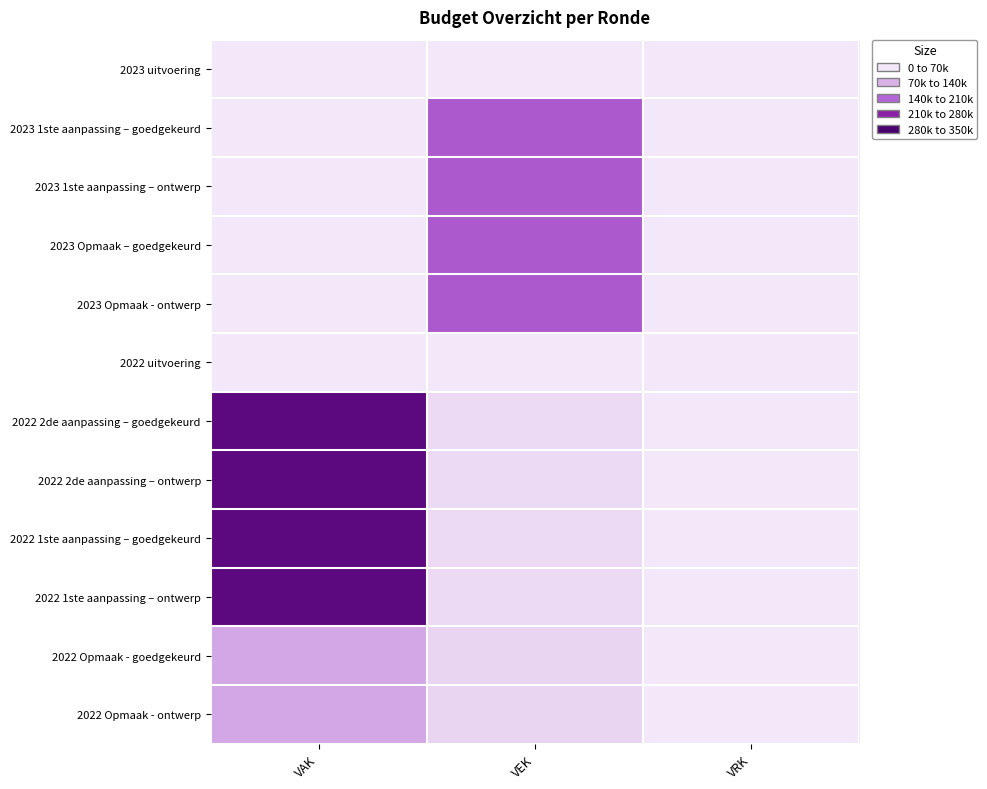

Reading left to right, list all the values displayed in this chart.

2023 uitvoering: VAK=0	VEK=0	VRK=0
2023 1ste aanpassing – goedgekeurd: VAK=0	VEK=191000	VRK=0
2023 1ste aanpassing – ontwerp: VAK=0	VEK=191000	VRK=0
2023 Opmaak – goedgekeurd: VAK=0	VEK=191000	VRK=0
2023 Opmaak - ontwerp: VAK=0	VEK=191000	VRK=0
2022 uitvoering: VAK=0	VEK=0	VRK=0
2022 2de aanpassing – goedgekeurd: VAK=326000	VEK=22000	VRK=0
2022 2de aanpassing – ontwerp: VAK=326000	VEK=22000	VRK=0
2022 1ste aanpassing – goedgekeurd: VAK=326000	VEK=22000	VRK=0
2022 1ste aanpassing – ontwerp: VAK=326000	VEK=22000	VRK=0
2022 Opmaak - goedgekeurd: VAK=100000	VEK=33333	VRK=0
2022 Opmaak - ontwerp: VAK=100000	VEK=33333	VRK=0